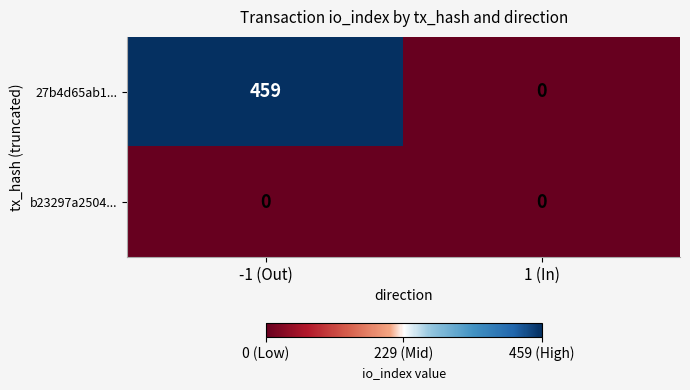

Reading right to left, extract all data points from this chart.

27b4d65ab1...: 0	459
b23297a2504...: 0	0